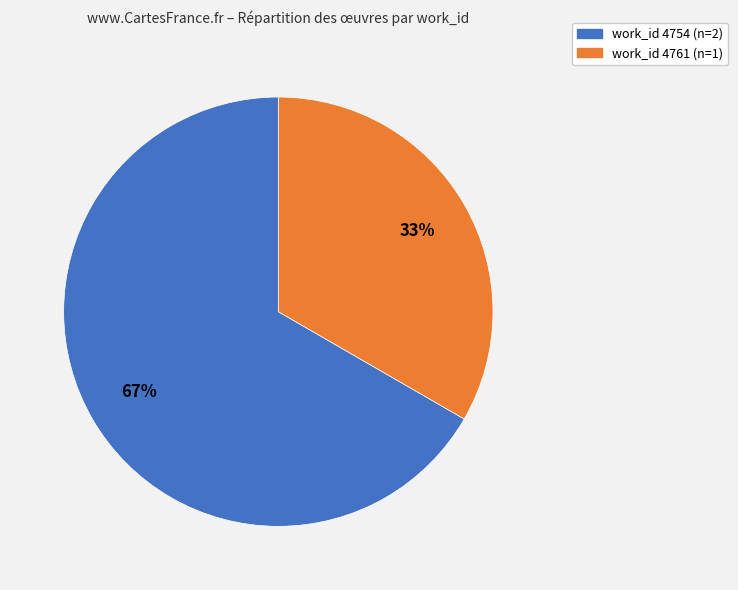

To the nearest percent, what is the average slice percentage?

50%